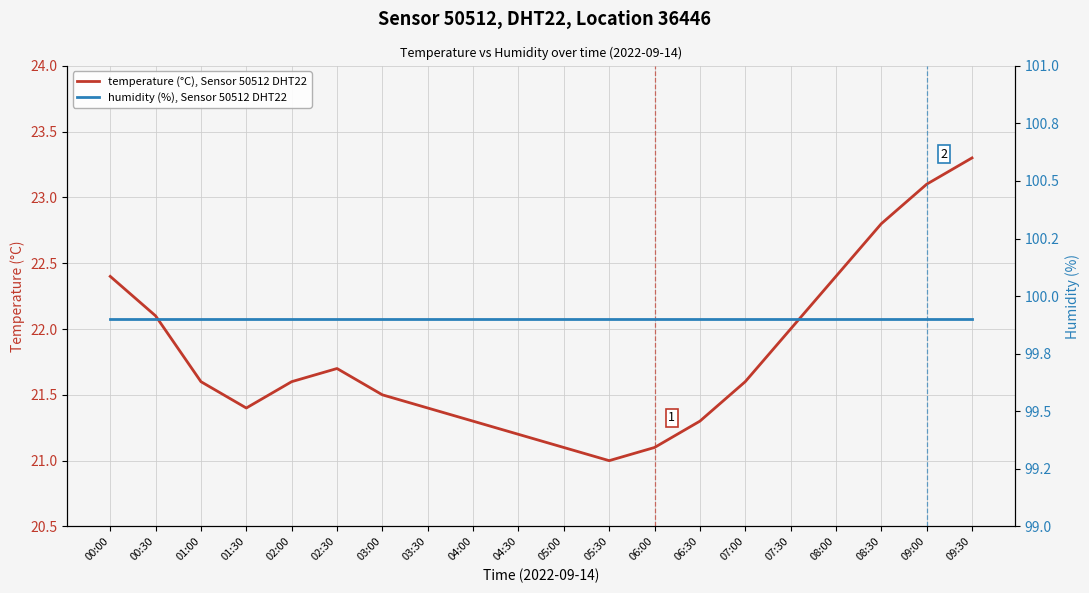

Which series has the largest range (max minus min)?

temperature (°C), Sensor 50512 DHT22